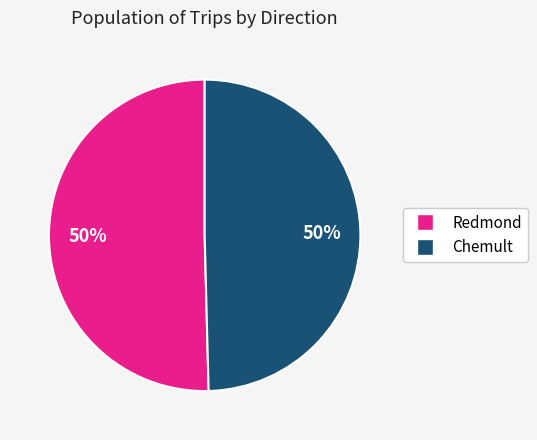

To the nearest percent, what is the average slice percentage?

50%